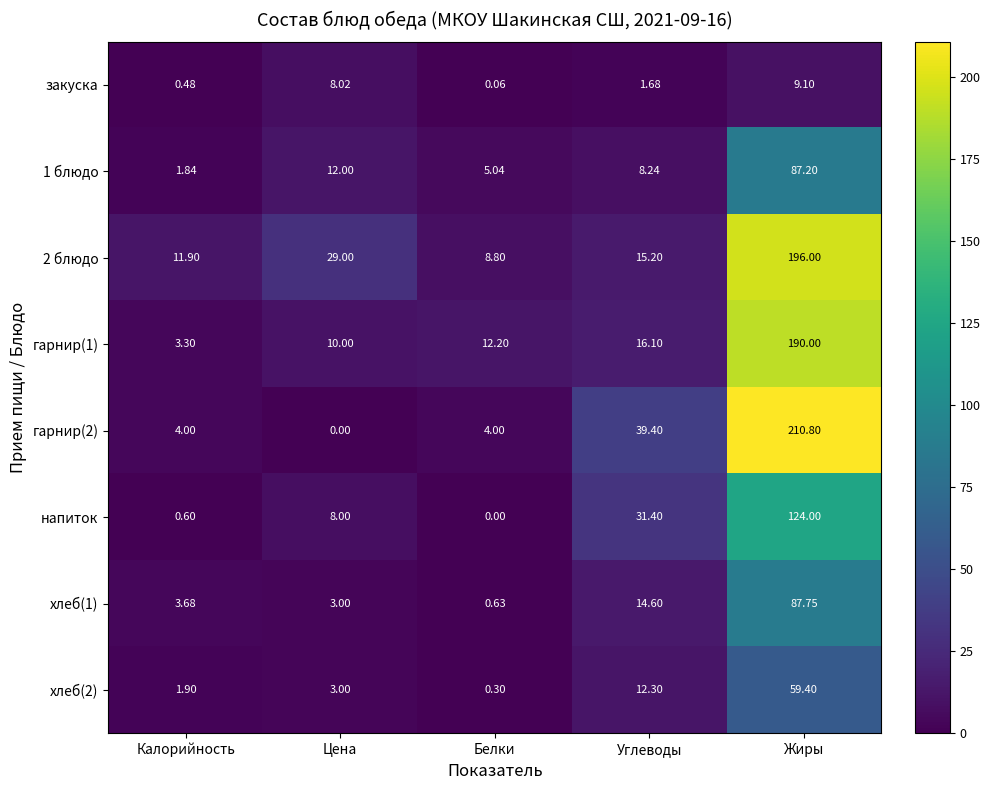

What is the maximum value shown in the chart?

210.8